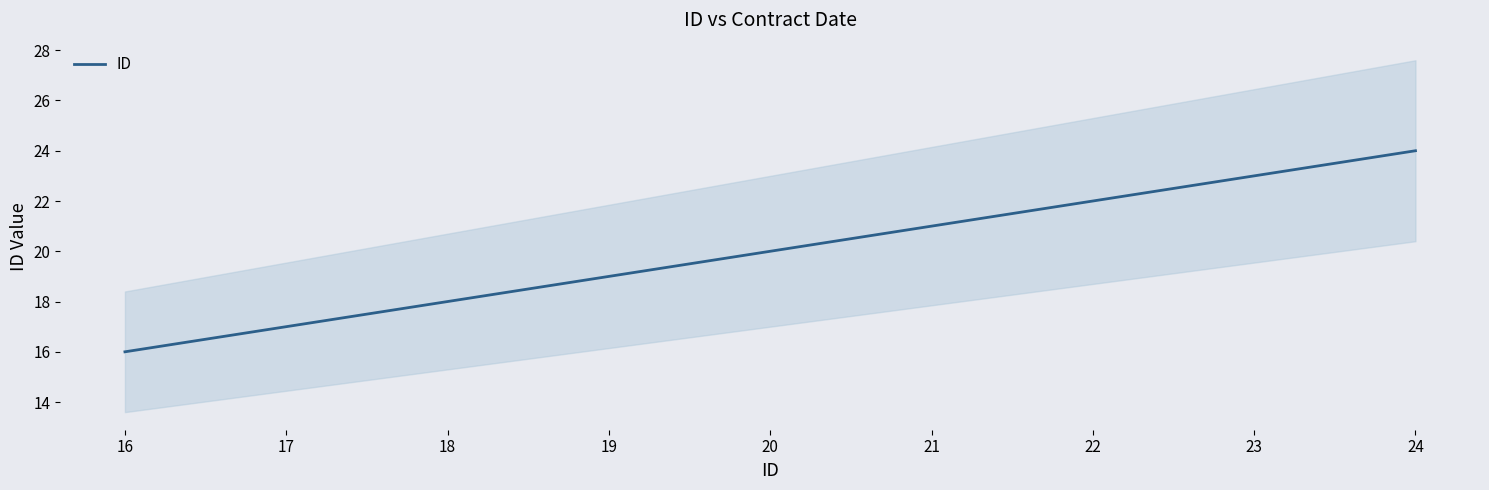

The chart shows a value of 23 at 15. True or false?

False